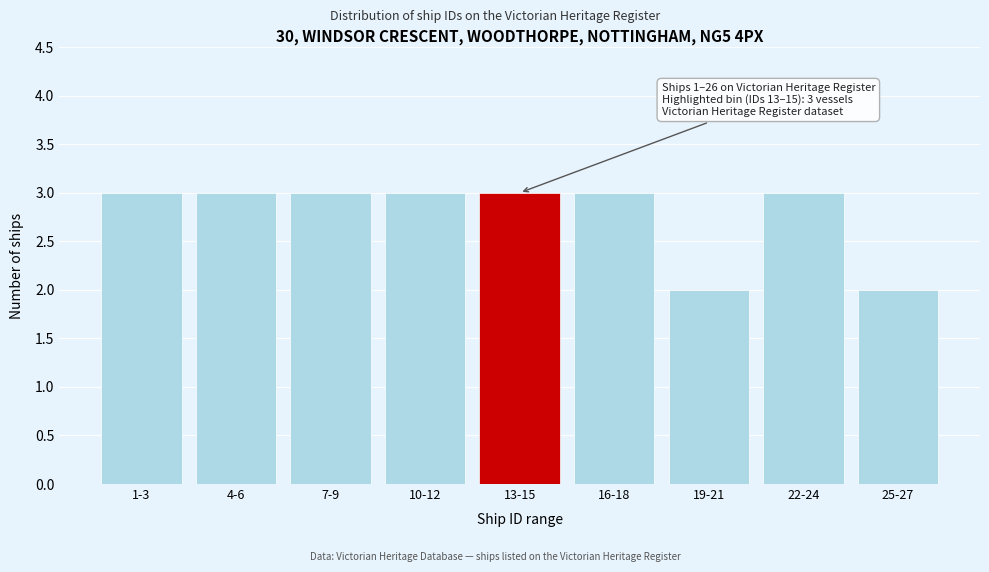

Reading left to right, list all the values displayed in this chart.

3	3	3	3	3	3	2	3	2